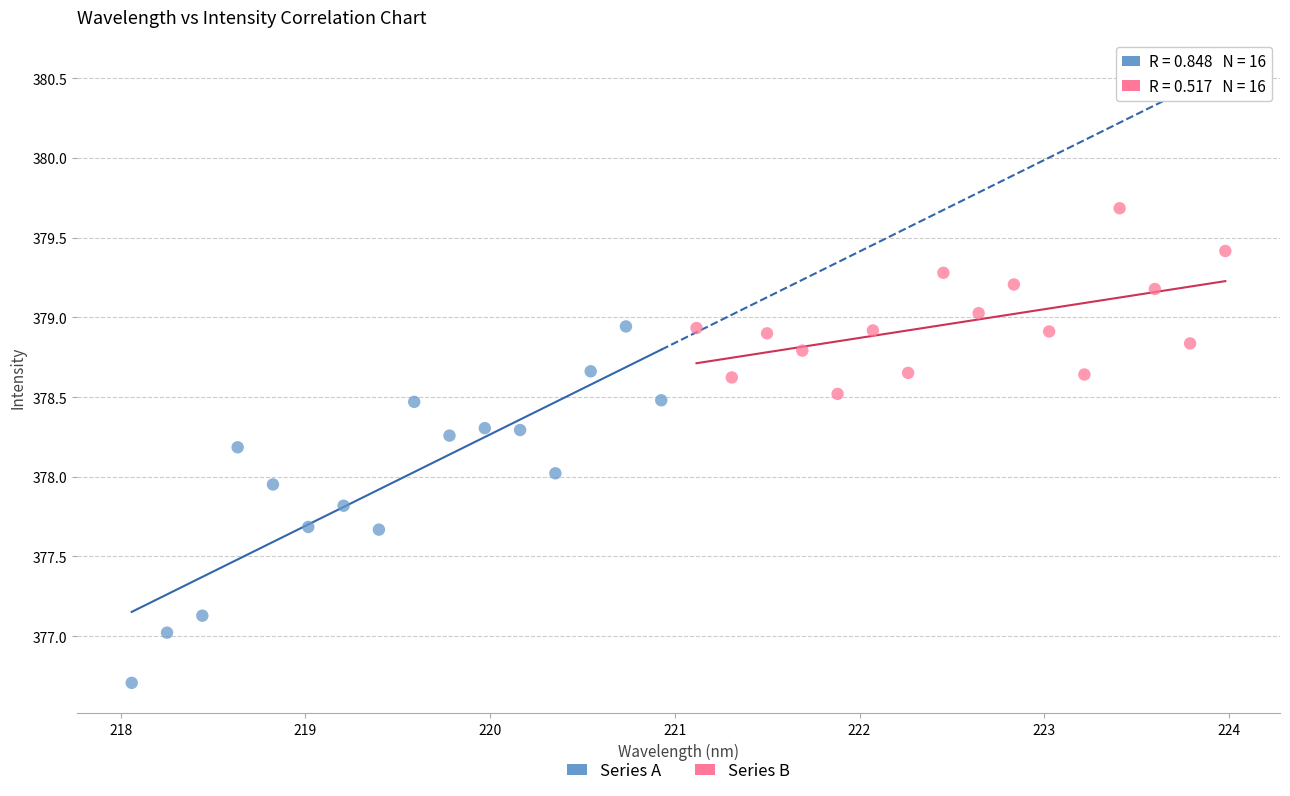

Which series has the largest Y range (max minus min)?

Series A